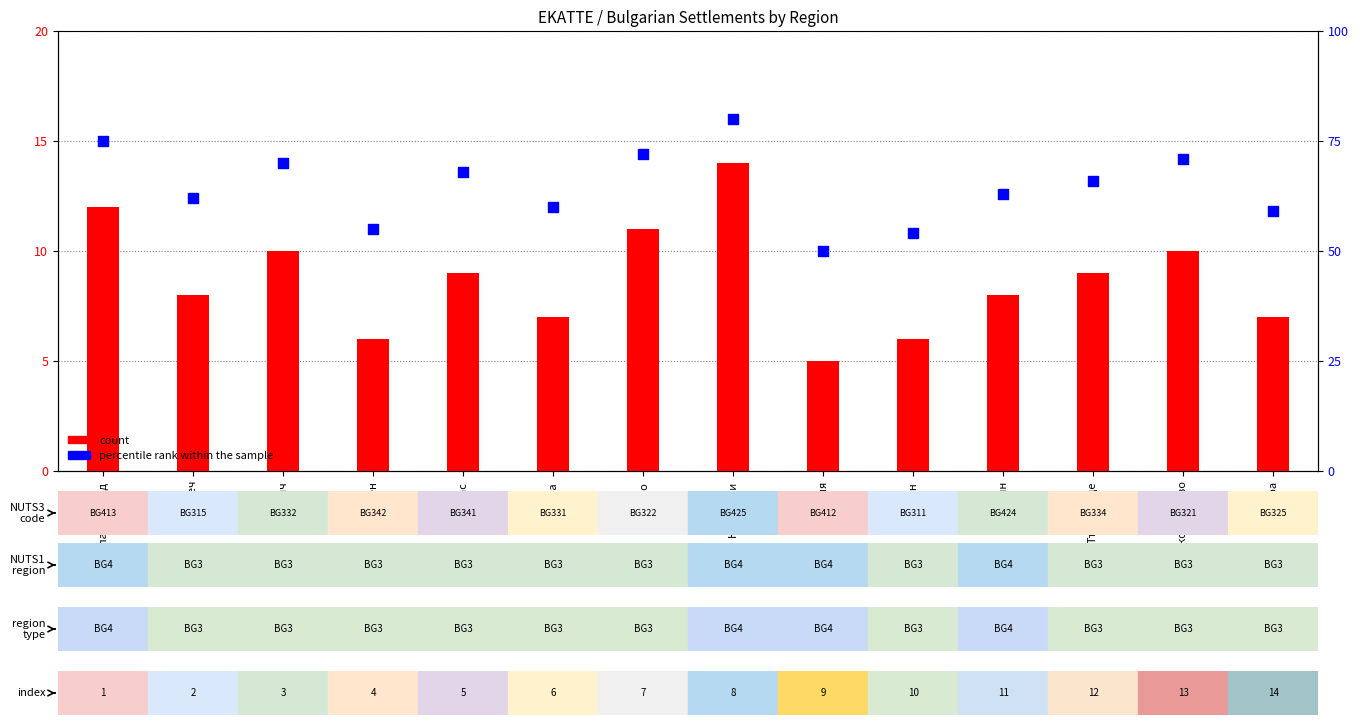

Which series reaches the minimum Y coordinate?

count